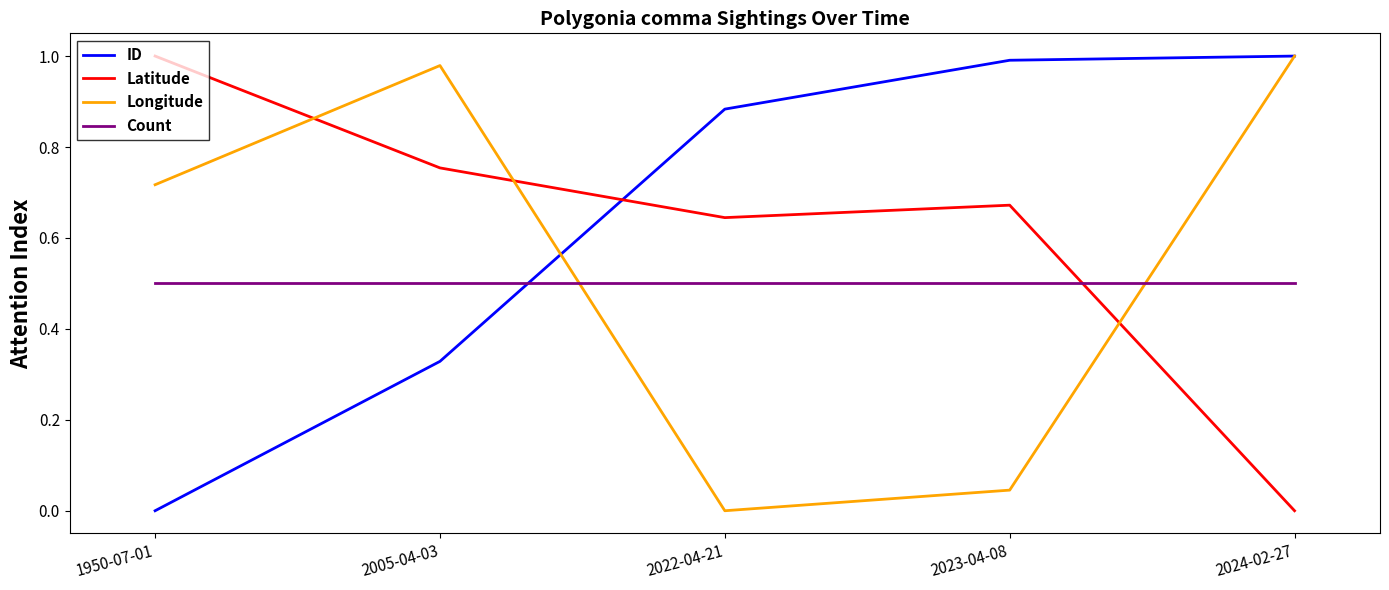

Which series changed the most between 2022-04-21 and 2024-02-27?

Longitude